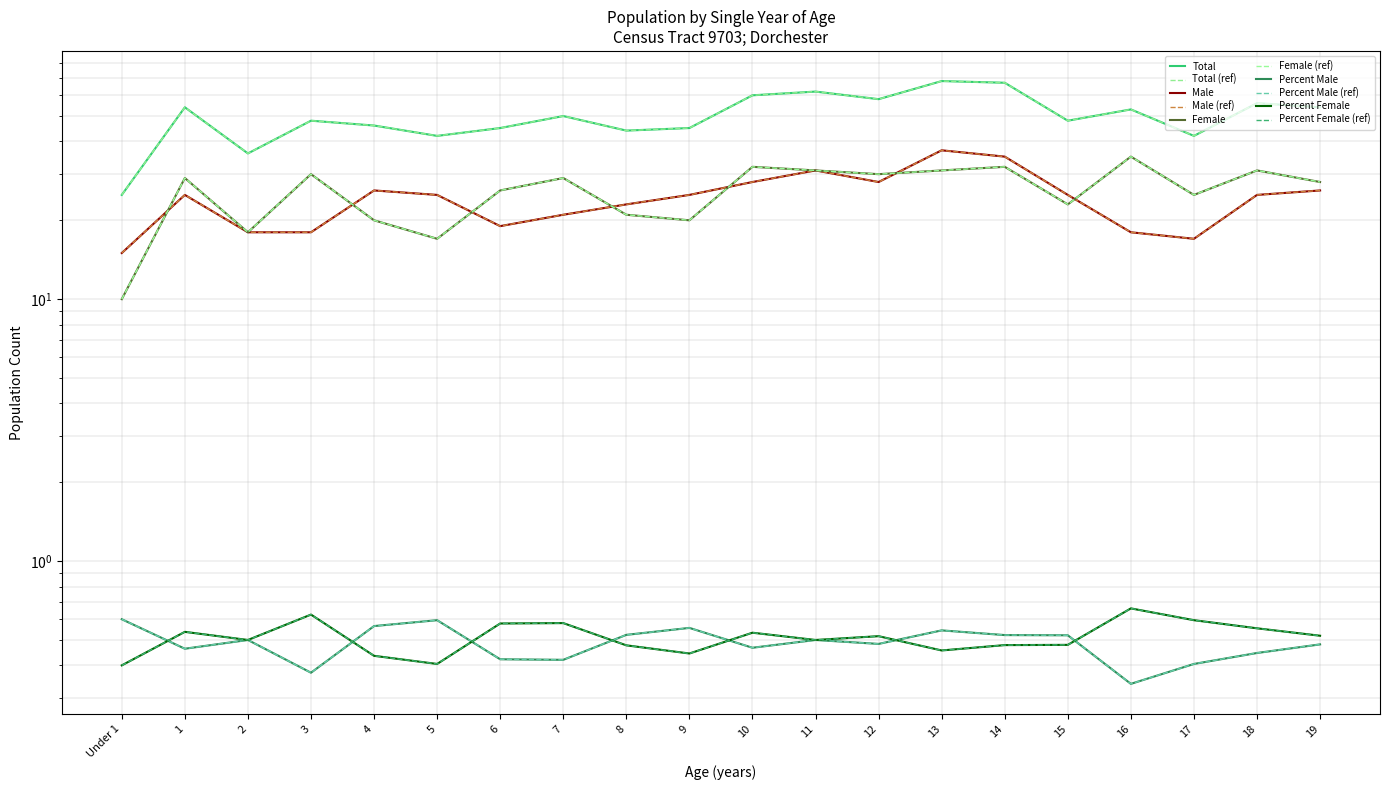

What are all the series names shown in the legend?

Total, Male, Female, Percent Male, Percent Female